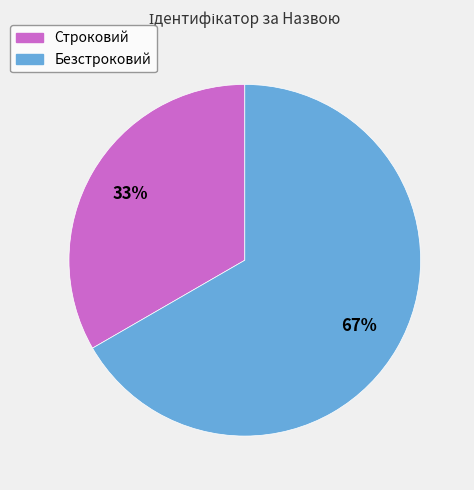

To the nearest percent, what is the combined percentage of Строковий and Безстроковий?

100%